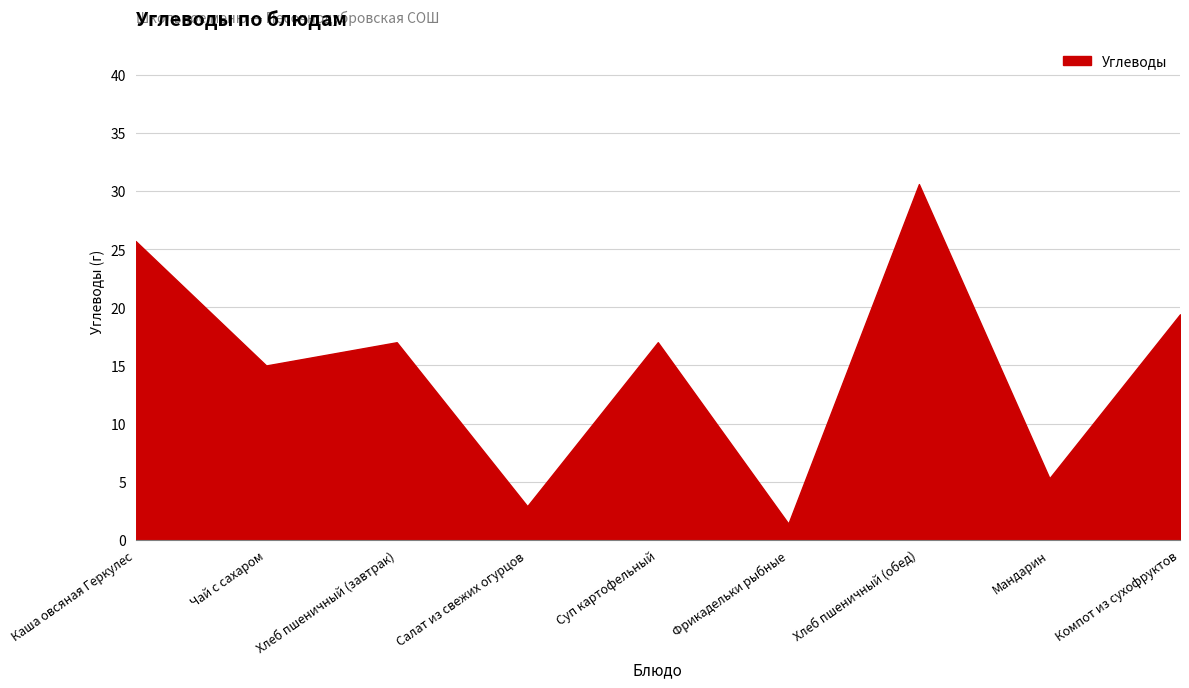

What is the average value?

14.9